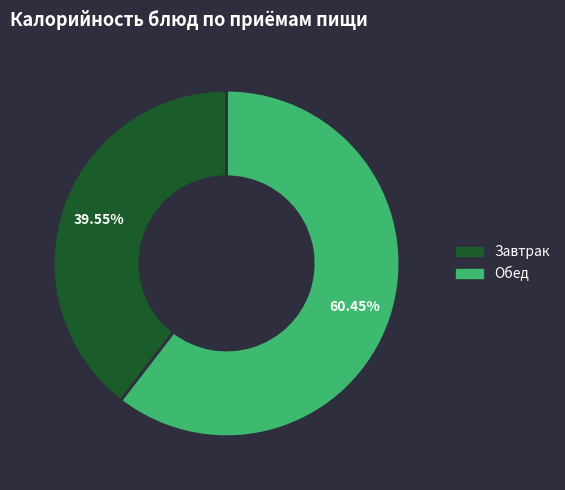

To the nearest percent, what is the difference between the largest and smallest slice percentages?

21%